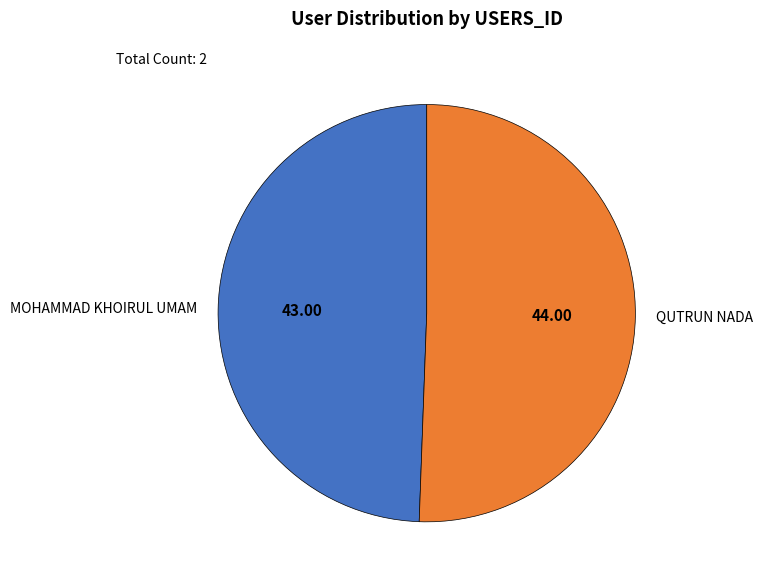

What is the ratio of the value at QUTRUN NADA to the value at MOHAMMAD KHOIRUL UMAM?

1.0